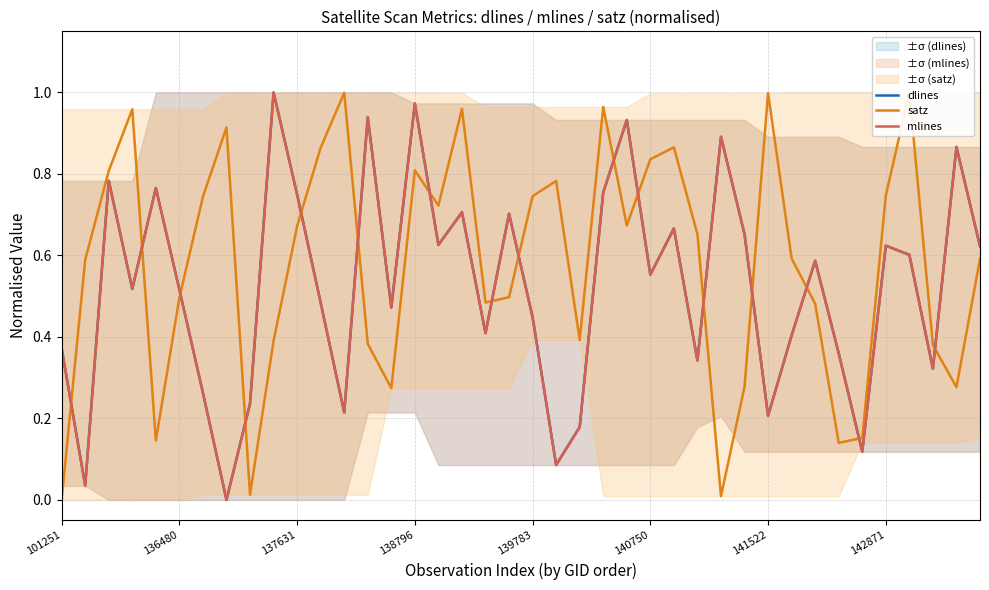

What position from the left is 8?

9